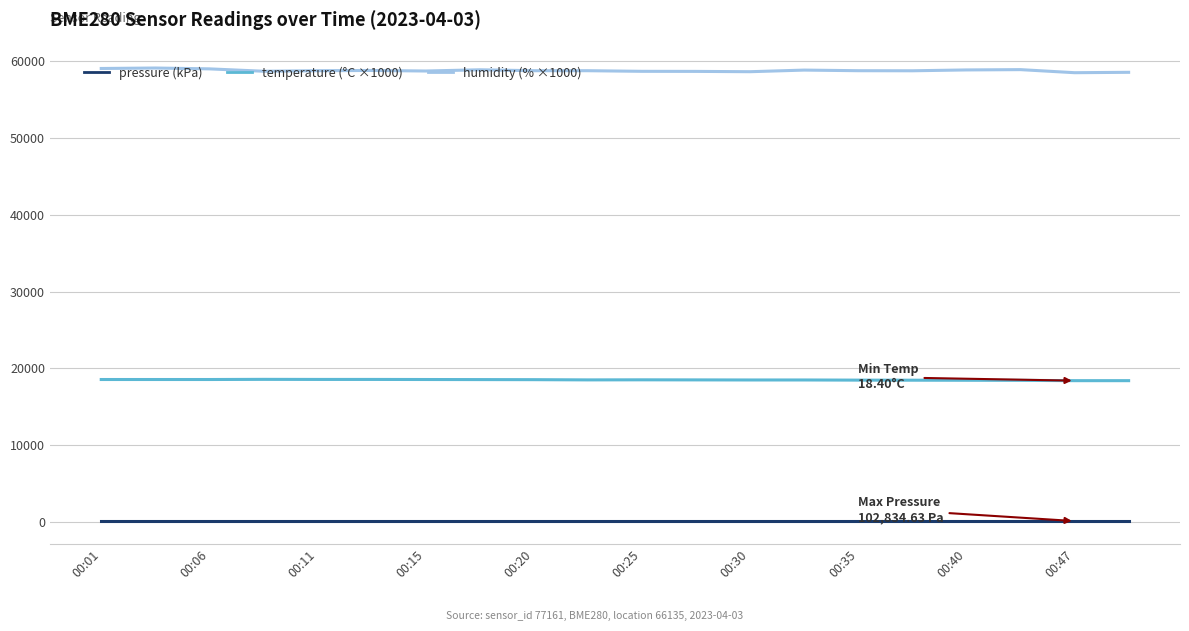

How many lines are shown in the chart?

3